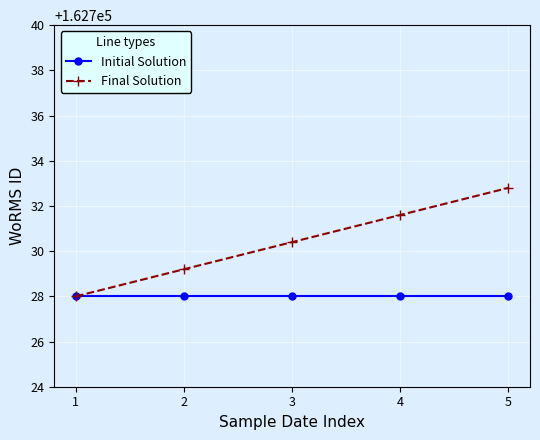

What is the difference between the maximum and minimum values in the Final Solution series?

4.8